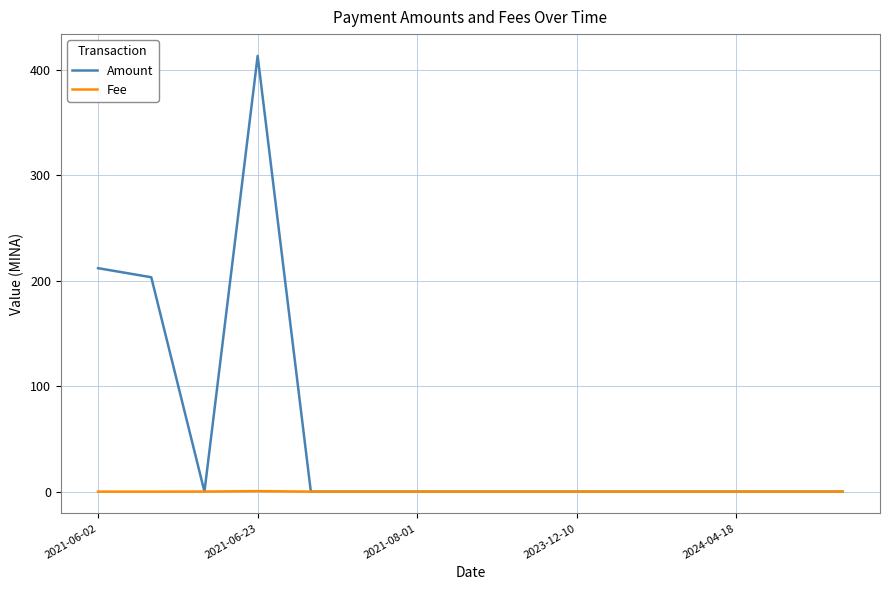

Rank the series by their average value, from highest to lowest.

Amount, Fee